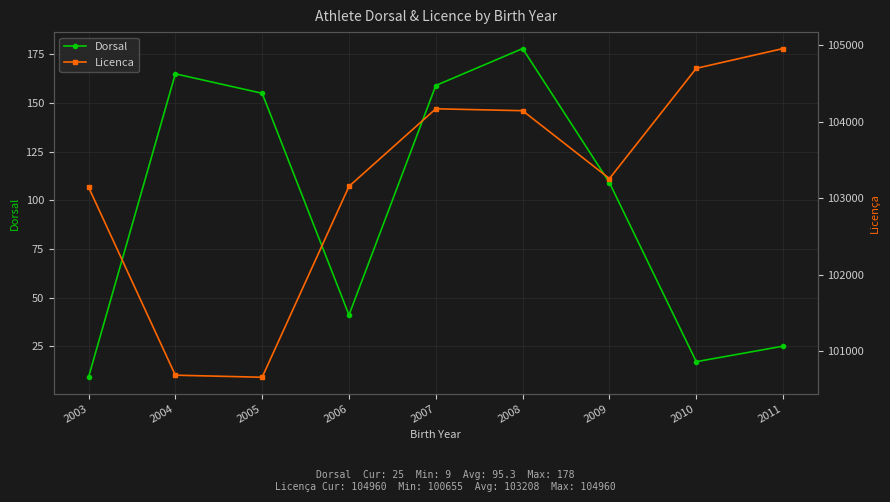

At 2008, list the series in order from smallest to largest.

Dorsal, Licenca